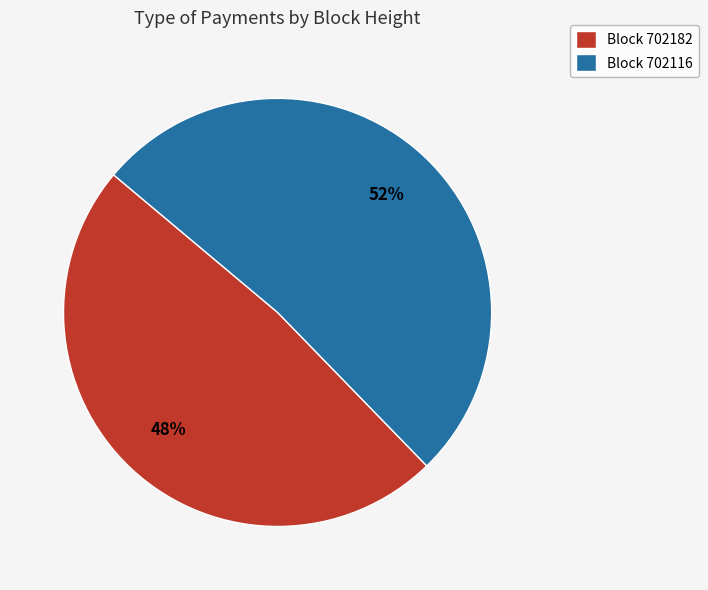

Is the sum of Block 702116 and Block 702182 greater than half?

Yes